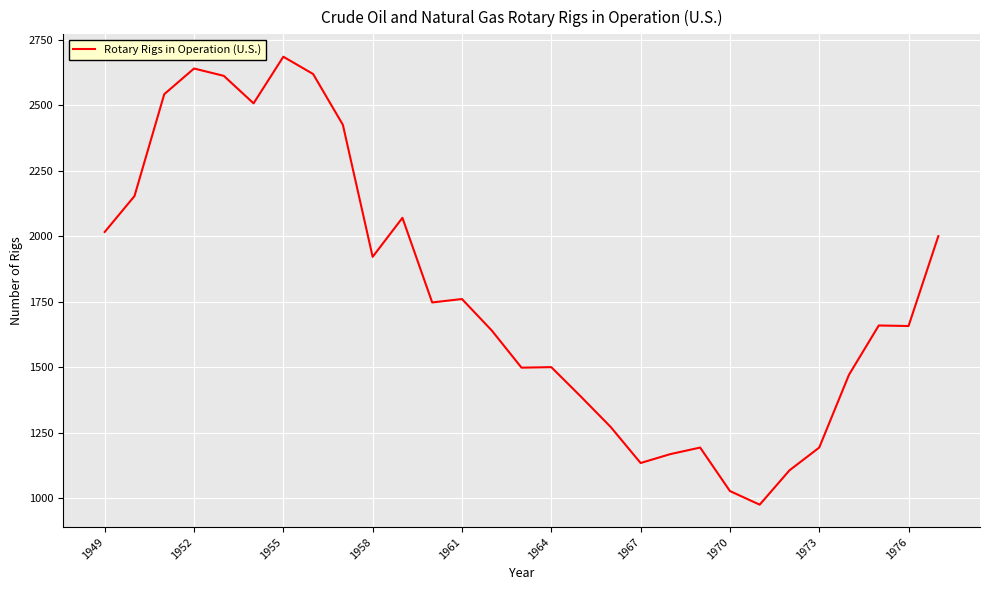

What is the sum of all values?

51605